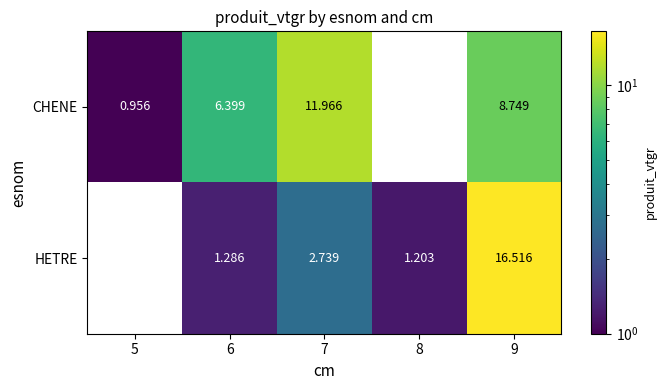

How many data points in HETRE are above 1?

4